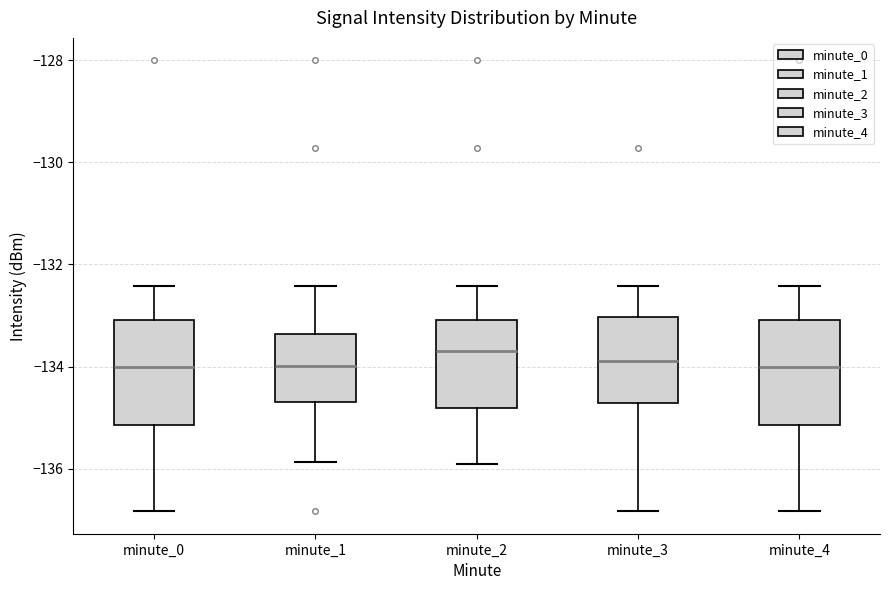

Reading left to right, read every box against the y-axis: the position of its median line, the range the box covers, and the ends of its whiskers. The values are not printed on the chart, so give them approximately, as read against the axis.

minute_0: median -134.0, box -135.2 to -133.0, whiskers -136.8 to -132.4
minute_1: median -134.0, box -134.6 to -133.4, whiskers -135.8 to -132.4
minute_2: median -133.6, box -134.8 to -133.0, whiskers -136.0 to -132.4
minute_3: median -133.8, box -134.8 to -133.0, whiskers -136.8 to -132.4
minute_4: median -134.0, box -135.2 to -133.0, whiskers -136.8 to -132.4